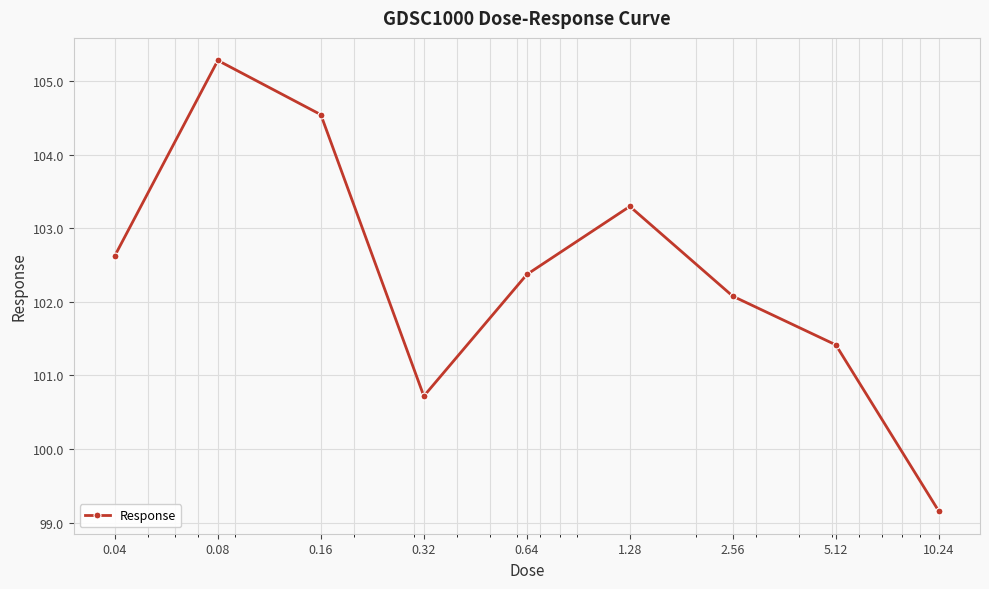

What is the greatest value displayed?

105.3